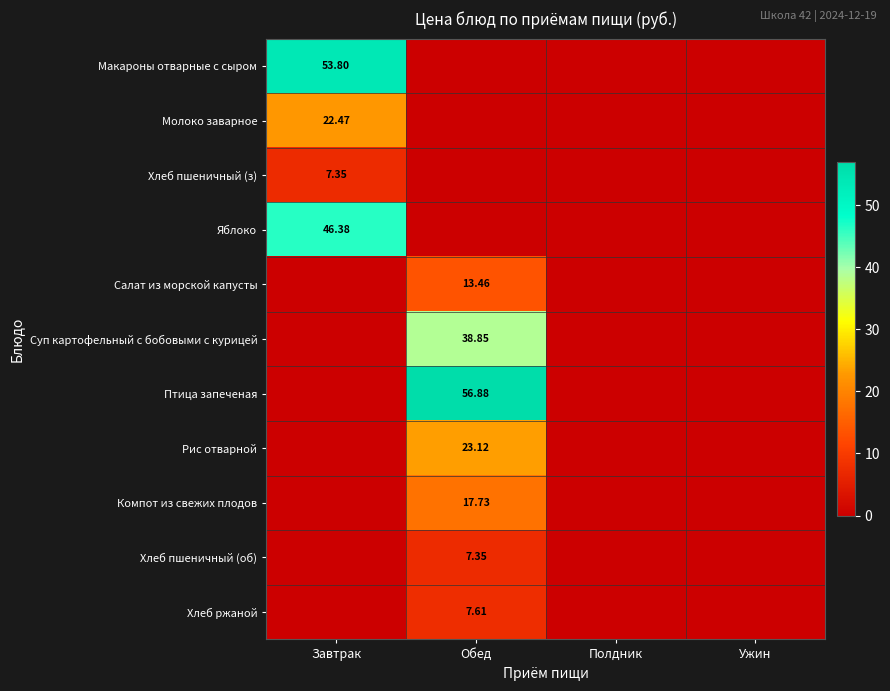

Is the value of Макароны отварные с сыром at Обед greater than the value of Рис отварной at Ужин?

No